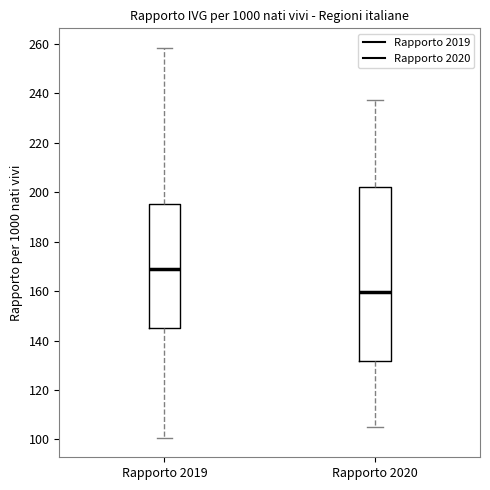

Where does the lower whisker of the box for Rapporto 2020 end on the y-axis? The values are not printed on the chart, so give them approximately, as read against the axis.

104